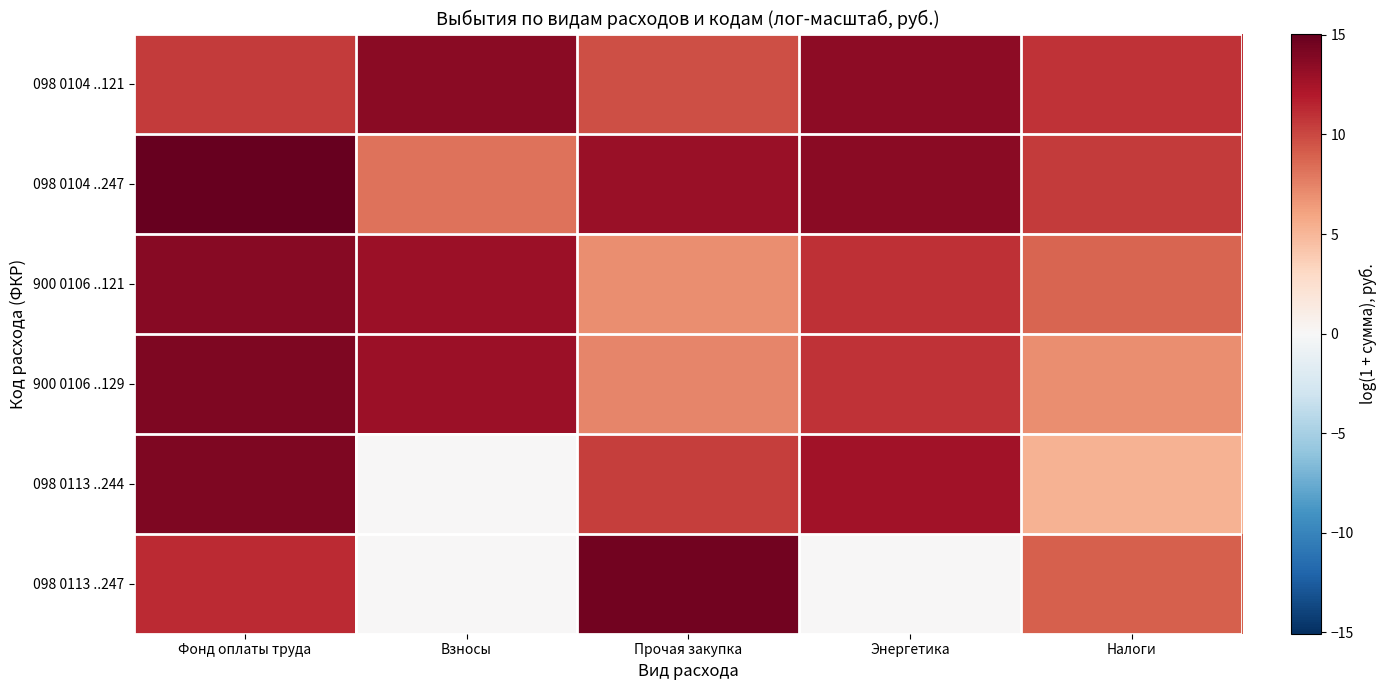

Rank the series by their maximum value, from lowest to highest.

098 0104 ..121, 900 0106 ..121, 900 0106 ..129, 098 0113 ..244, 098 0113 ..247, 098 0104 ..247